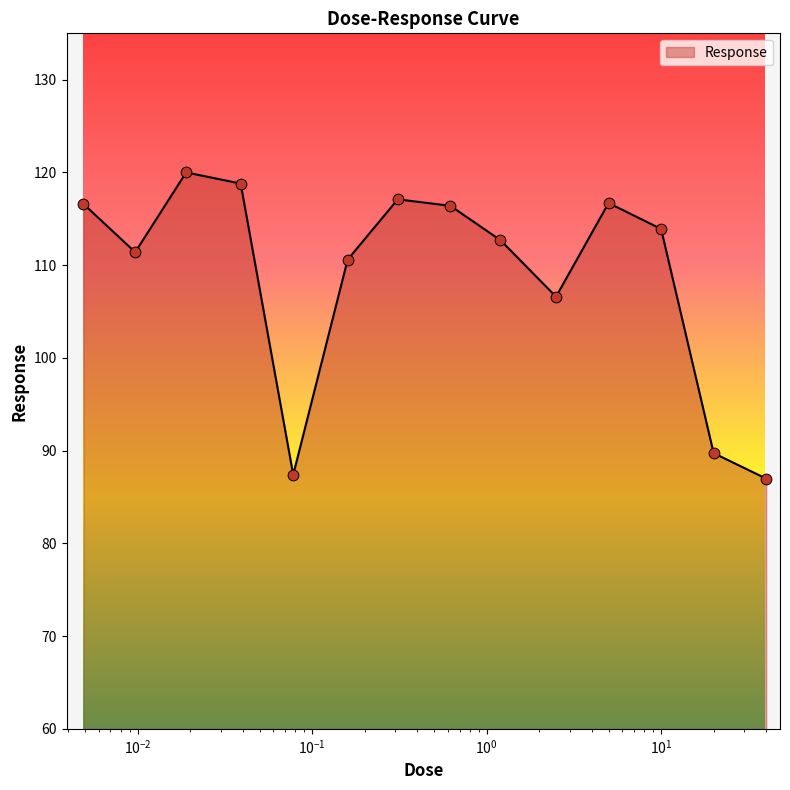

What is the maximum value shown in the chart?

120.0